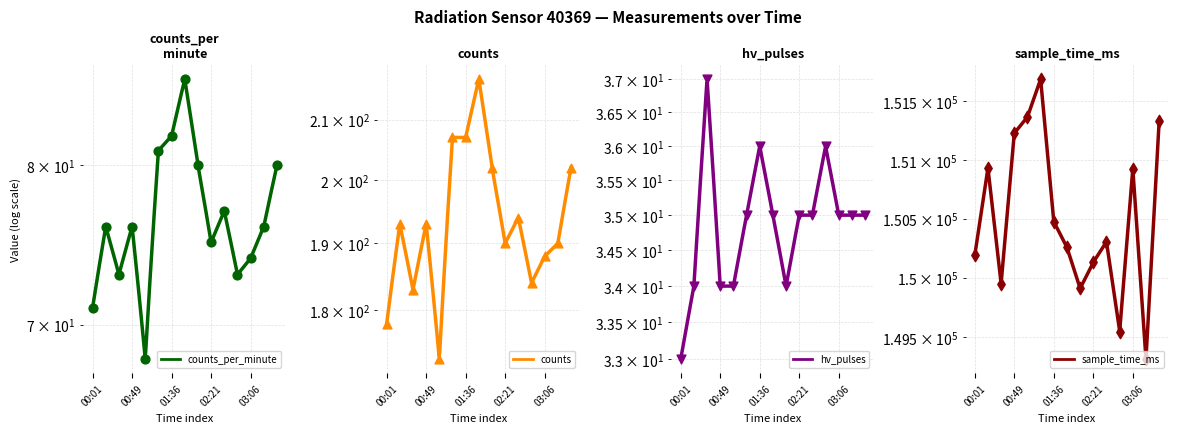

At how many categories does at least one series exceed 101486?

15